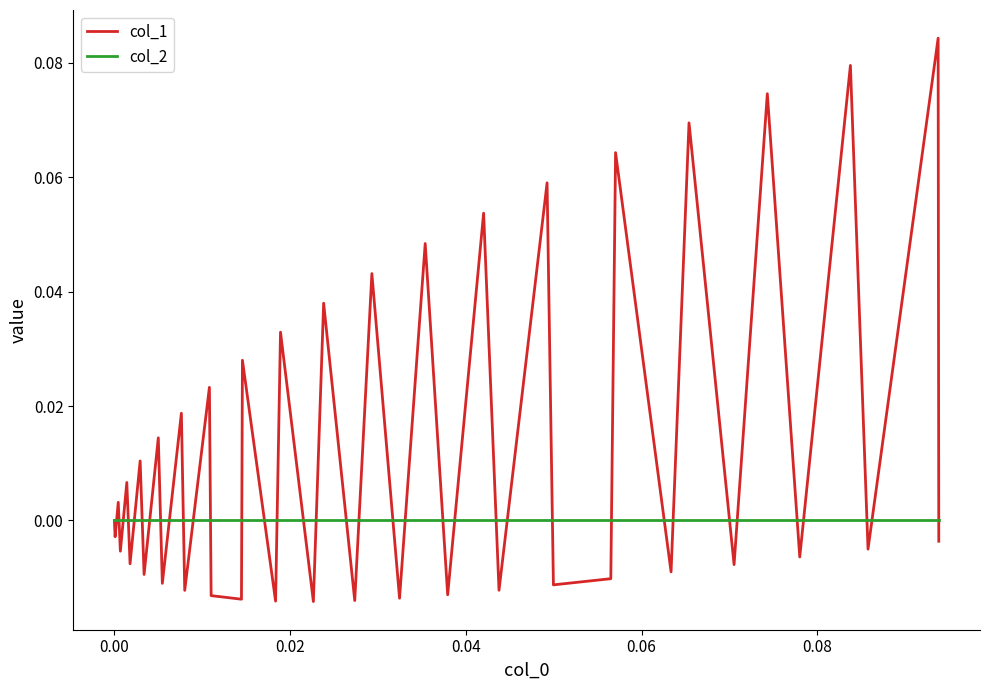

Which series has the widest spread of values?

col_1